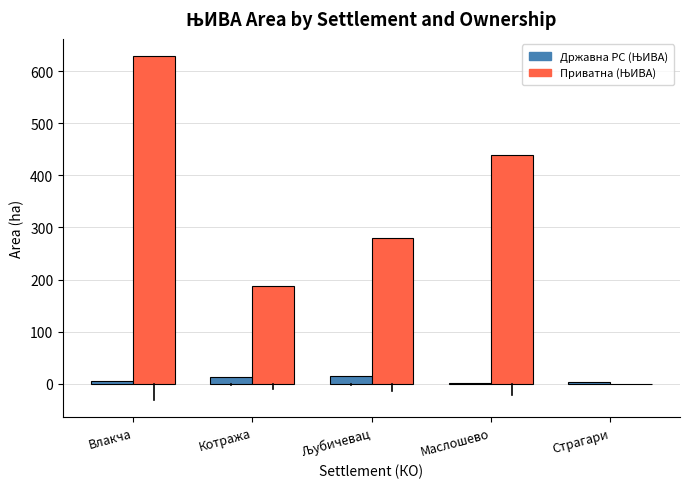

At which category is the sum across all series the highest?

Влакча